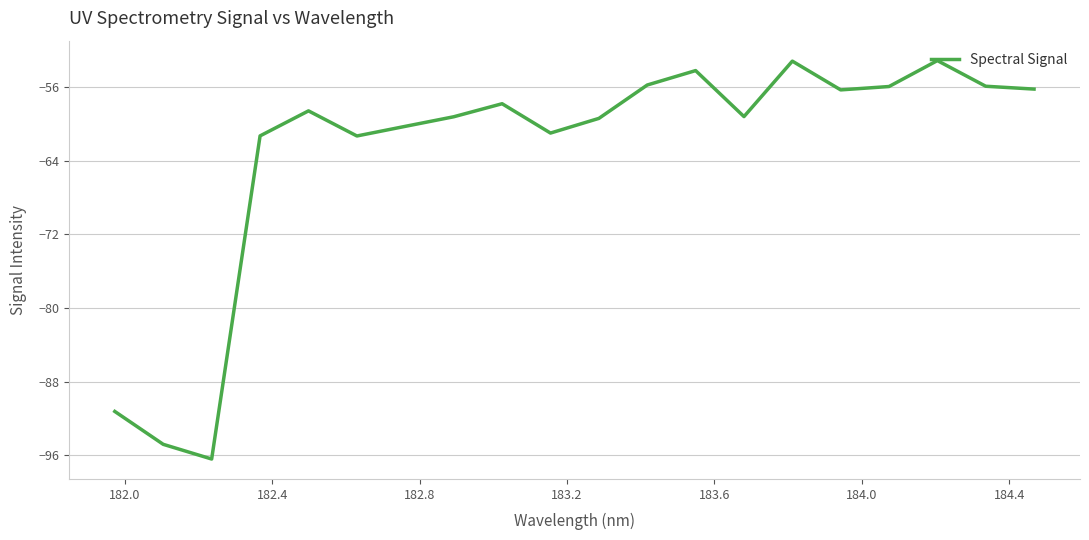

What is the difference between the second highest and second lowest values?

41.6